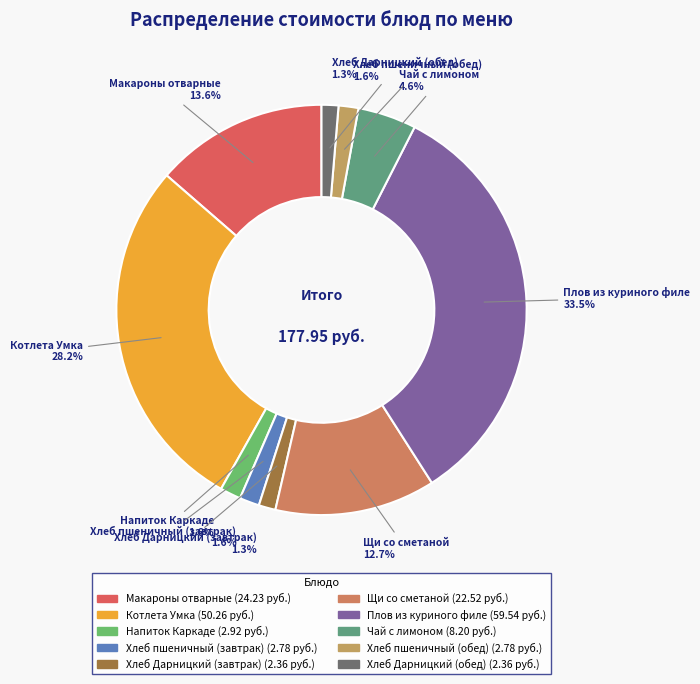

Count the number of slices in the pie.

10